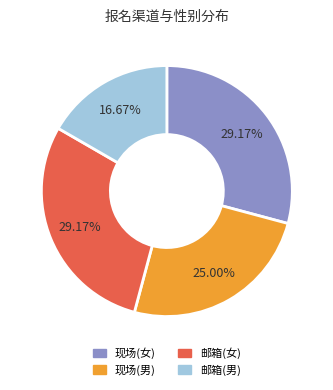

What percentage do 现场(男) and 现场(女) together represent?

54.2%